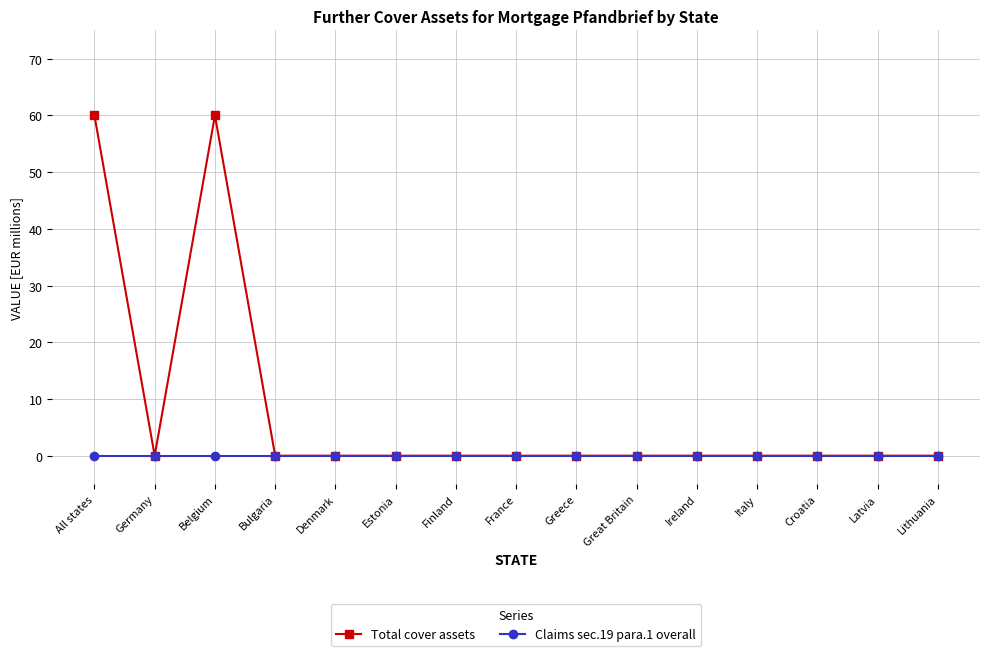

How many distinct data groups are displayed?

2